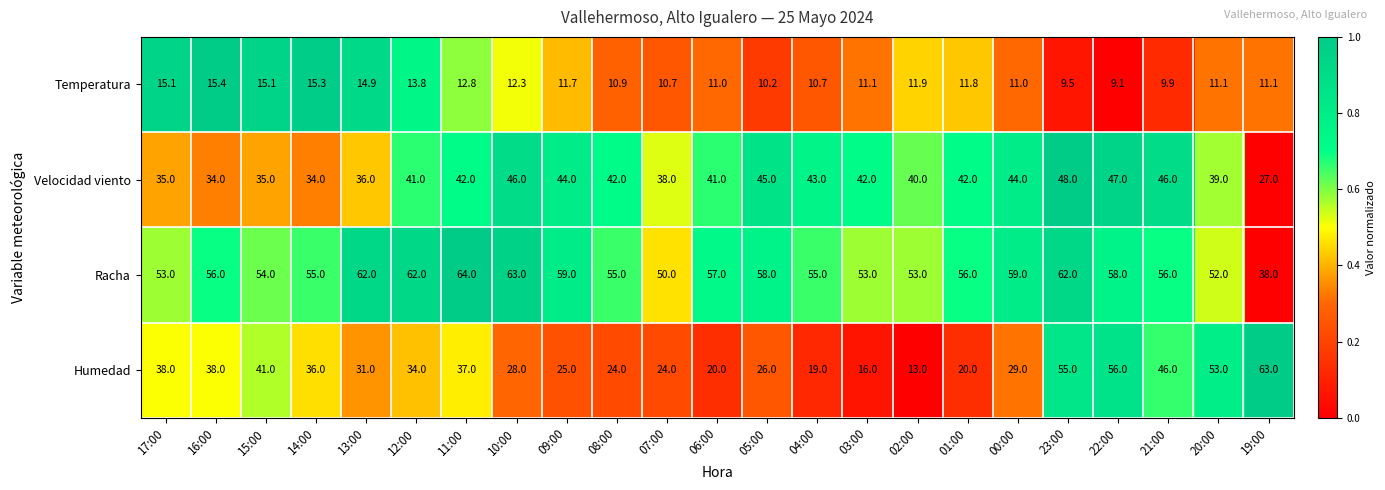

What is the sum of the Humedad values at 16:00 and 01:00?

58.0